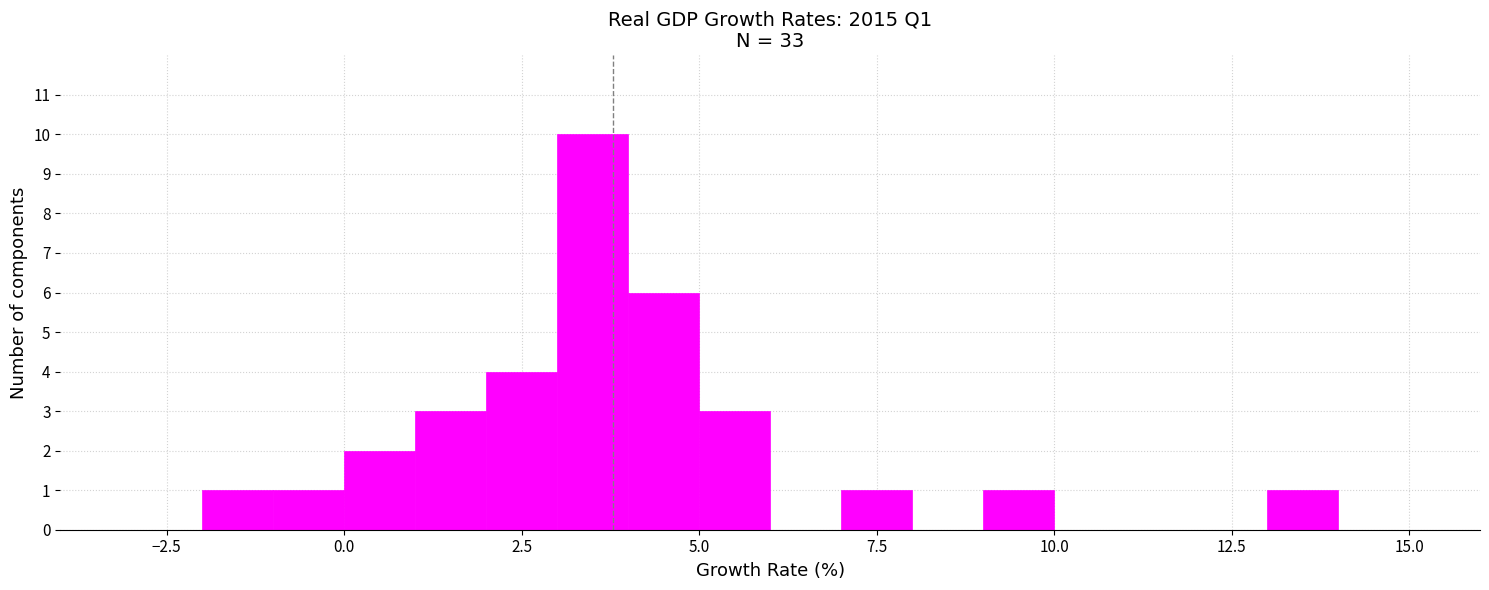

Read against the x-axis, roughly where is the centre of the tallest bar?

3.5